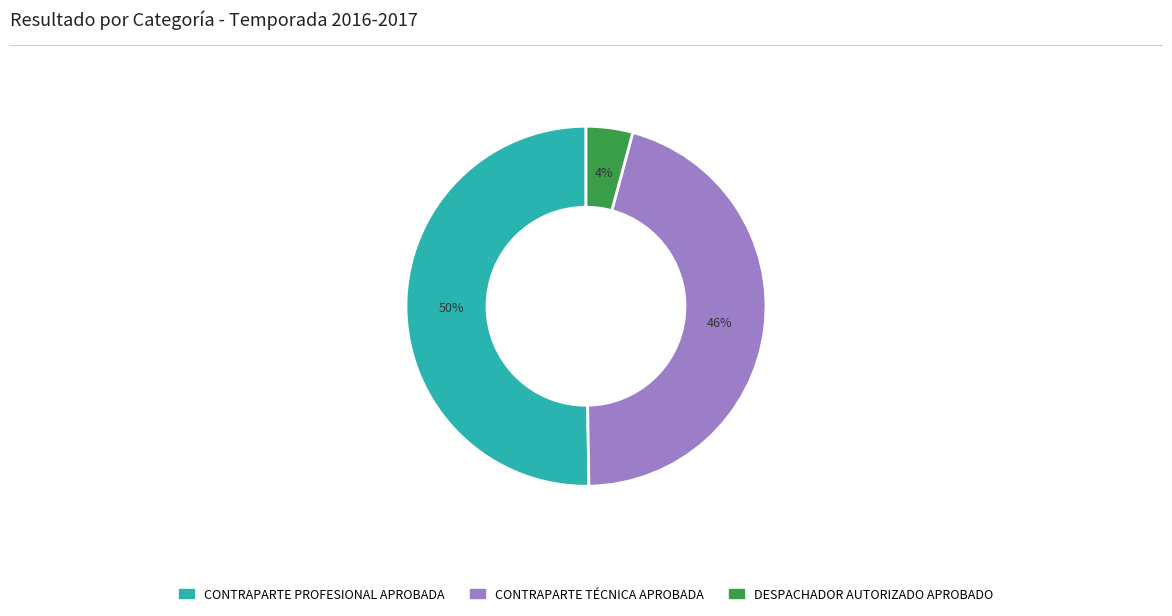

To the nearest percent, what percentage of the pie is CONTRAPARTE PROFESIONAL APROBADA?

50%